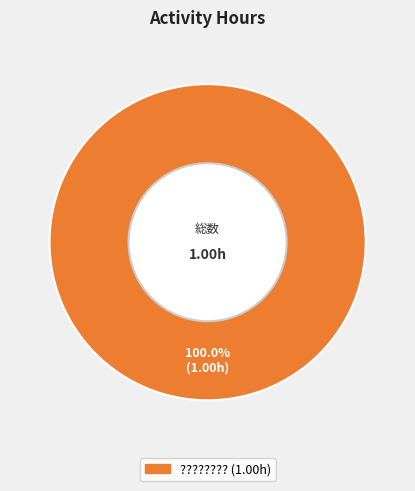

Is there any slice that represents more than half of the pie?

Yes